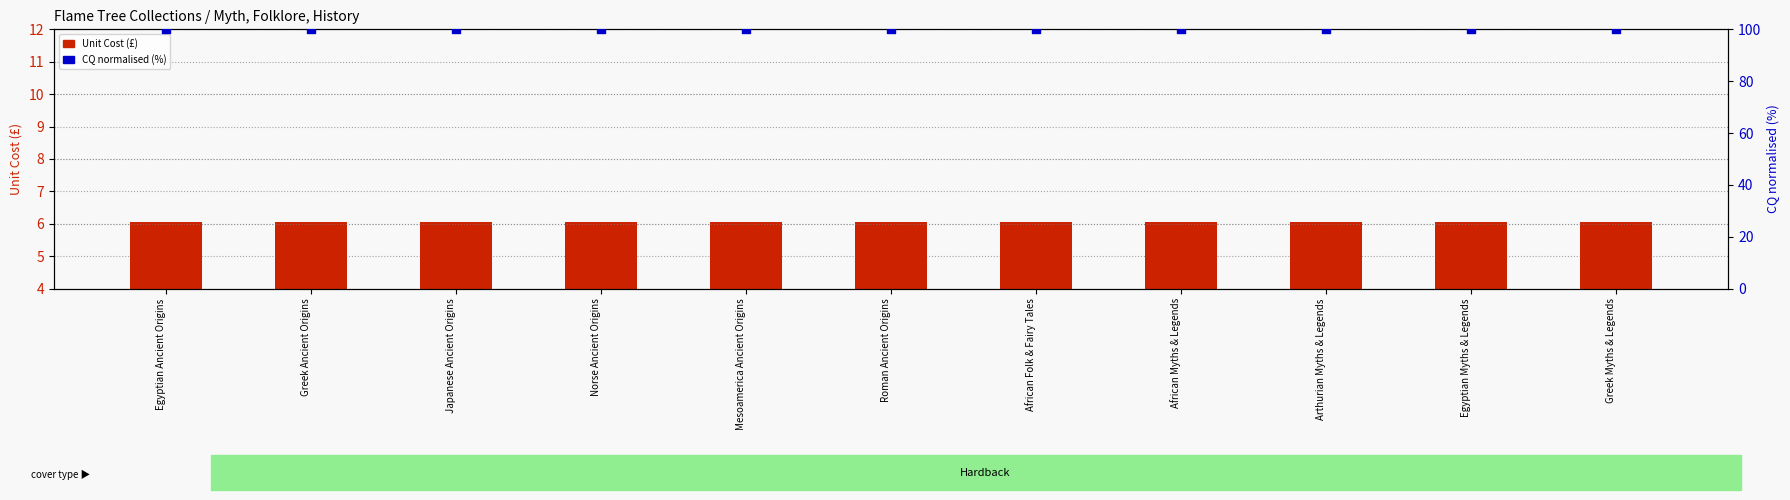

Is the value of CQ (normalised) at Roman Ancient Origins greater than the value of Unit Cost (£) at Japanese Ancient Origins?

Yes